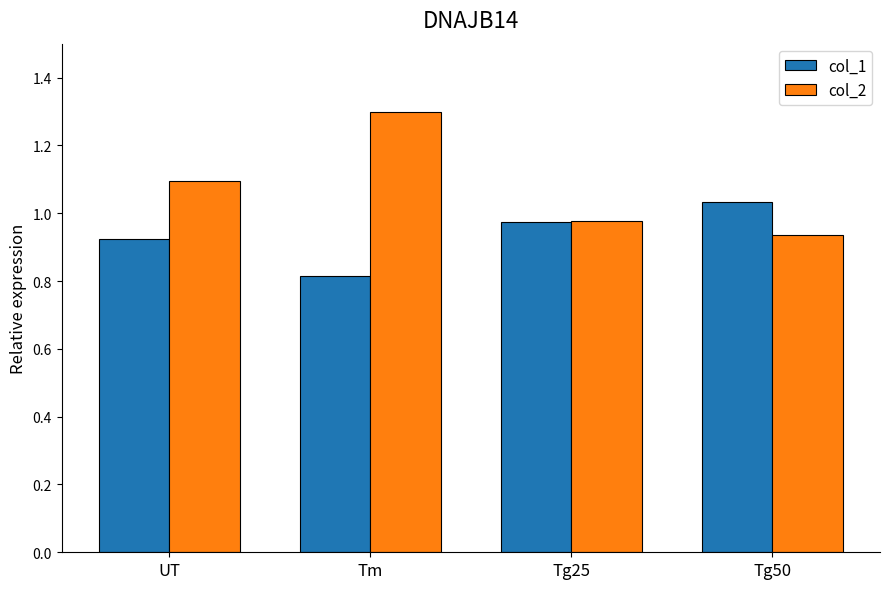

What is the spread (max minus min) of values at Tg50?

0.1